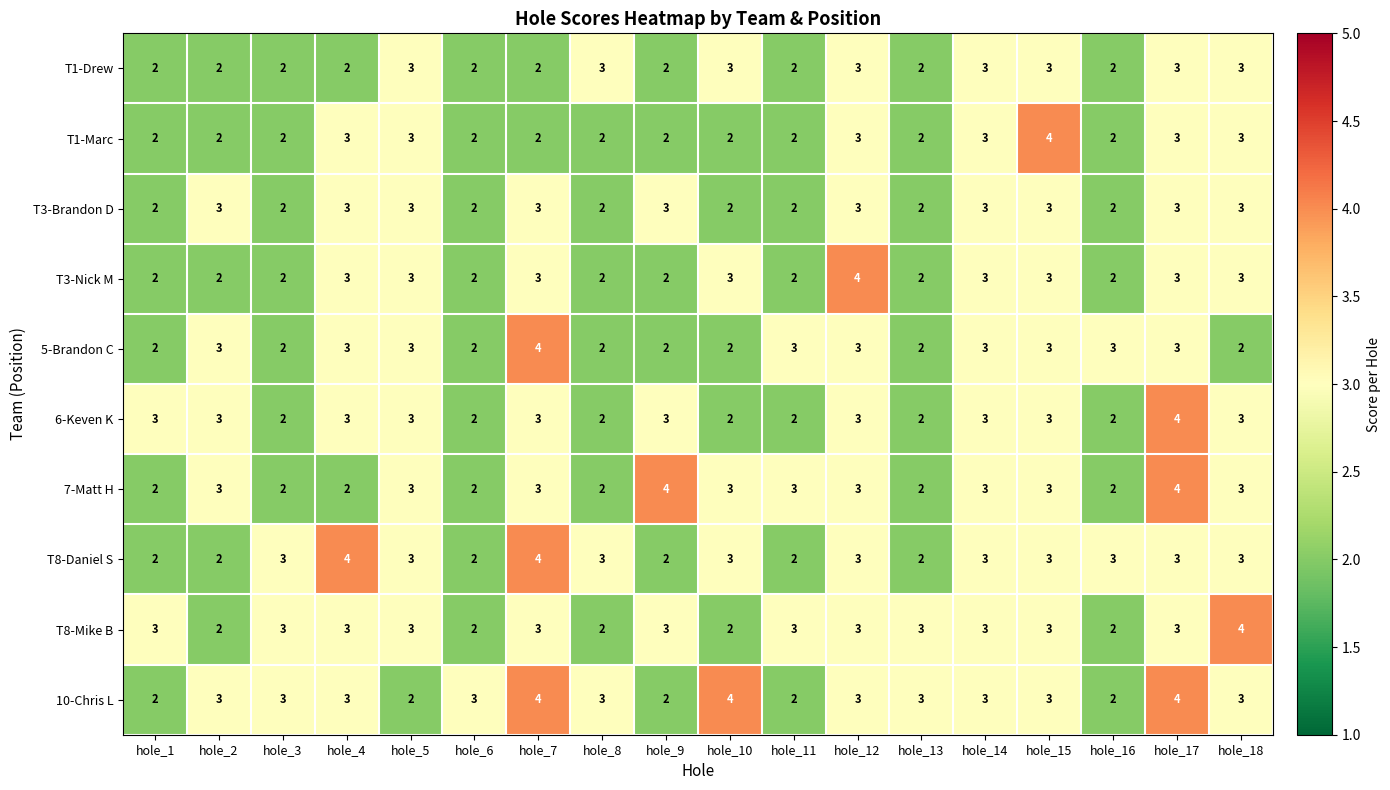

What is the total value across all series at hole_17?

33